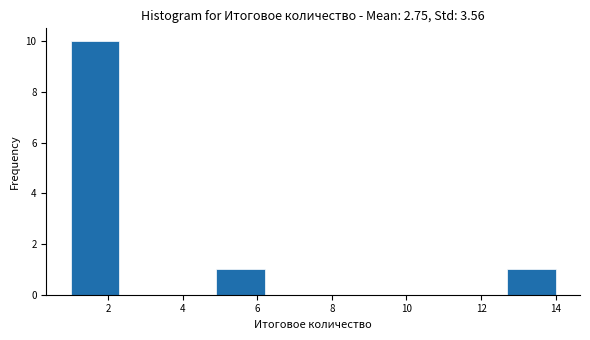

Over which range of the x-axis is the bar tallest?

1.0 to 2.3